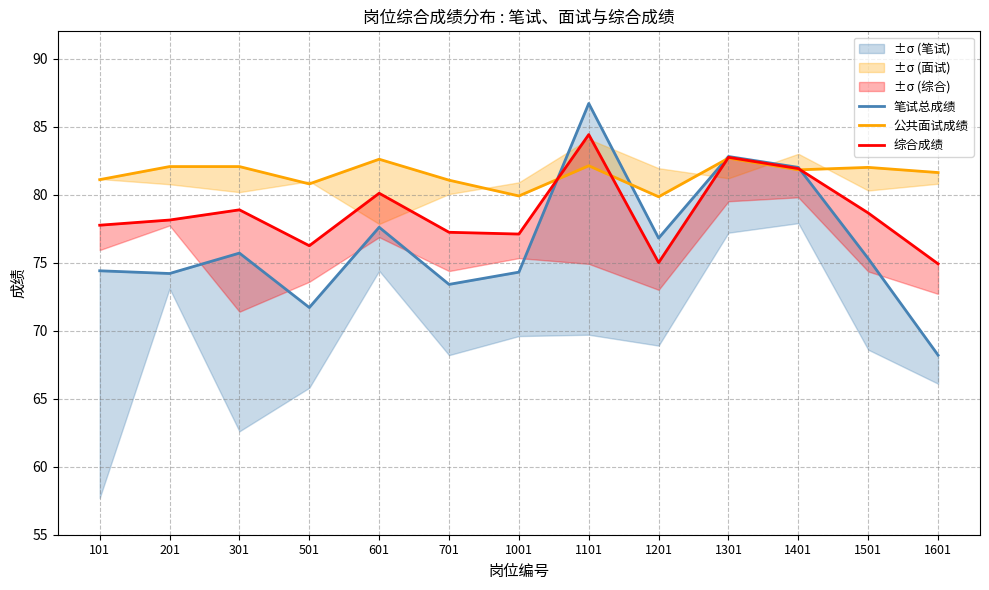

What is the sum of all 综合成绩 values?

1023.1